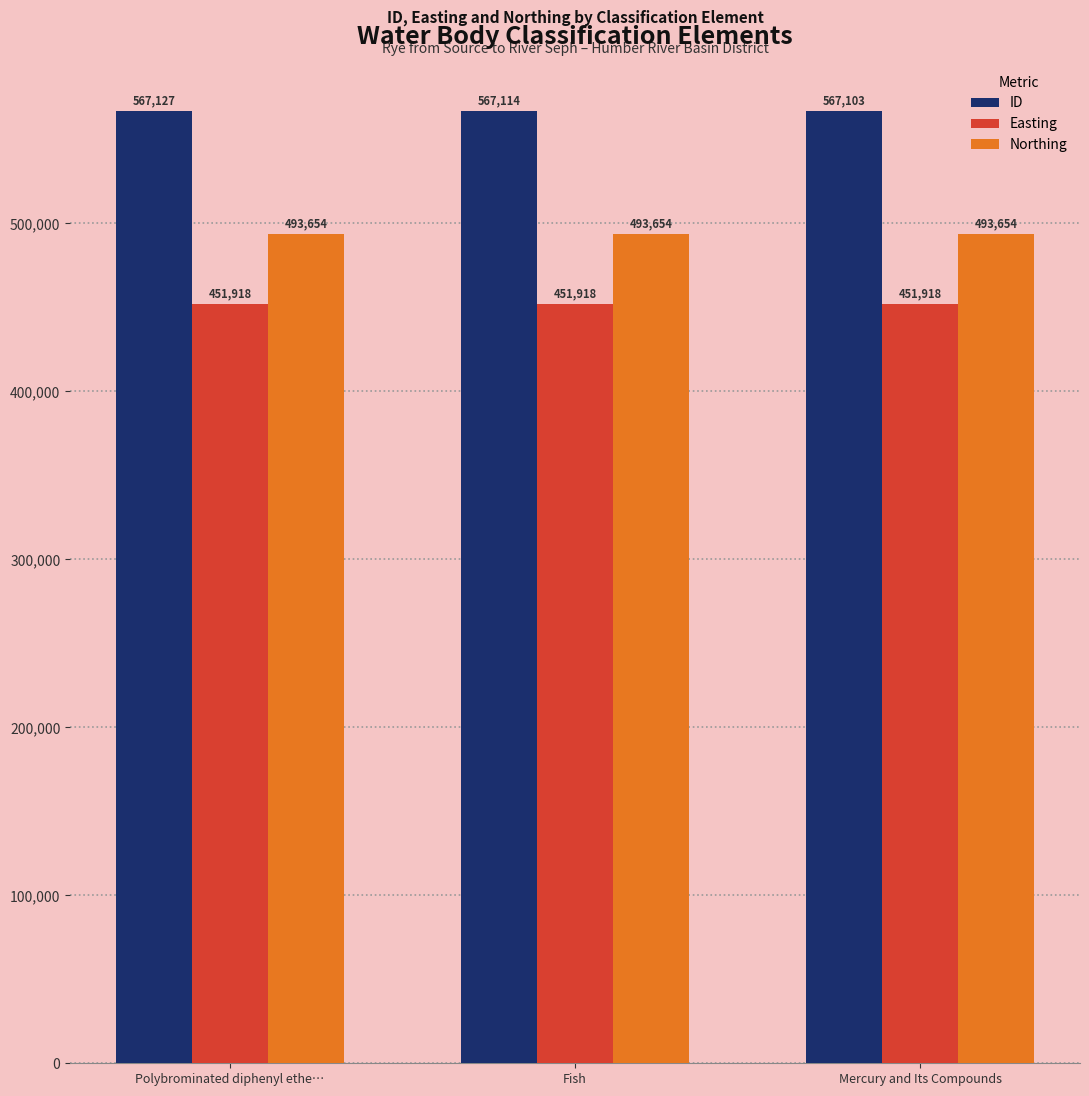

Reading left to right, list all the values displayed in this chart.

ID: Polybrominated diphenyl ethe…=567127	Fish=567114	Mercury and Its Compounds=567103
Easting: Polybrominated diphenyl ethe…=451918	Fish=451918	Mercury and Its Compounds=451918
Northing: Polybrominated diphenyl ethe…=493654	Fish=493654	Mercury and Its Compounds=493654